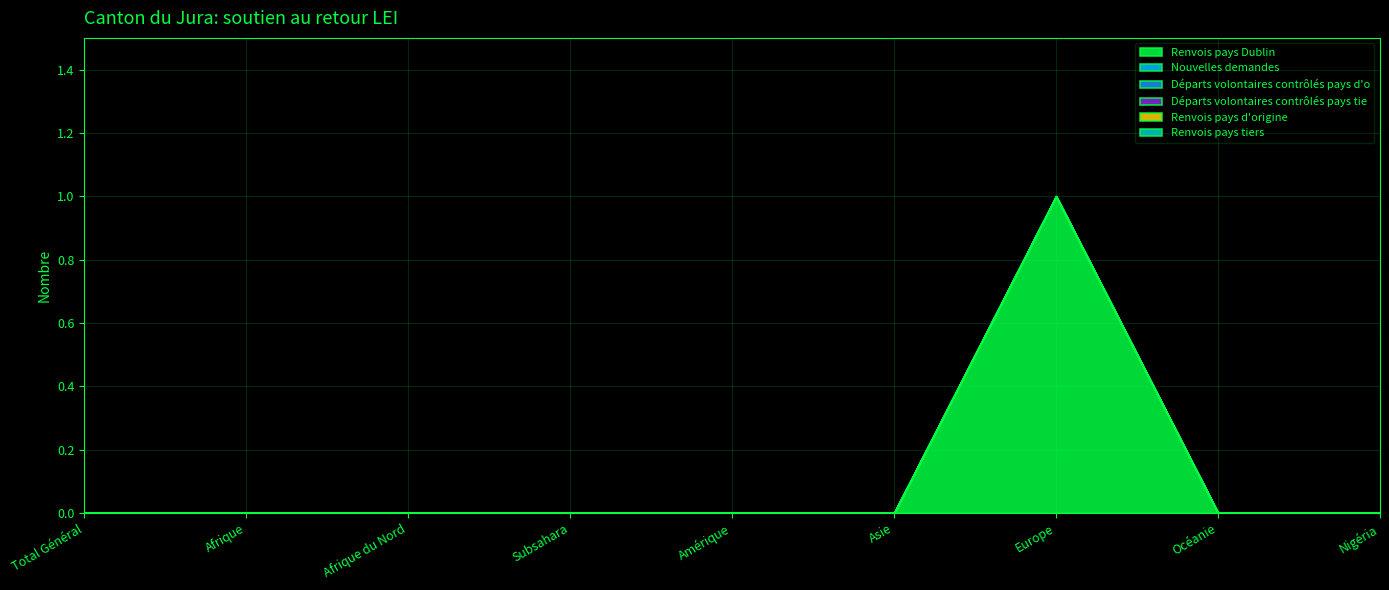

Reading left to right, list all the values displayed in this chart.

Renvois pays Dublin: 0	0	0	0	0	0	1	0	0
Nouvelles demandes: 0	0	0	0	0	0	0	0	0
Départs volontaires contrôlés pays d'o: 0	0	0	0	0	0	0	0	0
Départs volontaires contrôlés pays tie: 0	0	0	0	0	0	0	0	0
Renvois pays d'origine: 0	0	0	0	0	0	0	0	0
Renvois pays tiers: 0	0	0	0	0	0	0	0	0